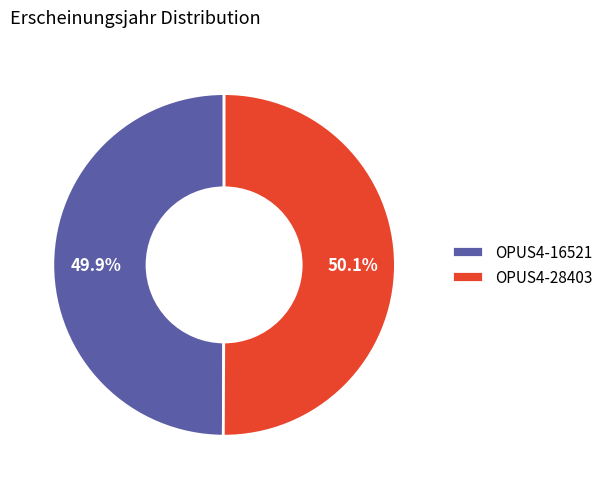

What is the ratio of the value at OPUS4-16521 to the value at OPUS4-28403?

1.0